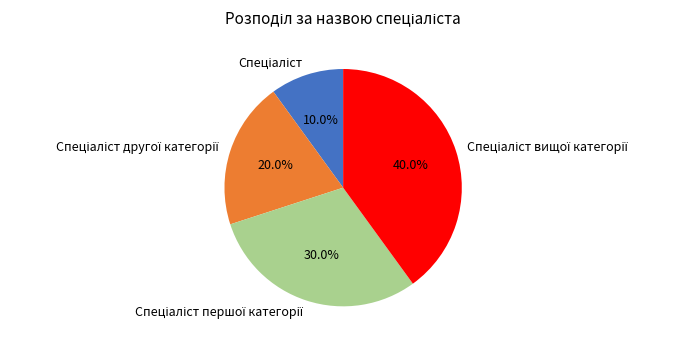

Does any single category account for the majority?

No